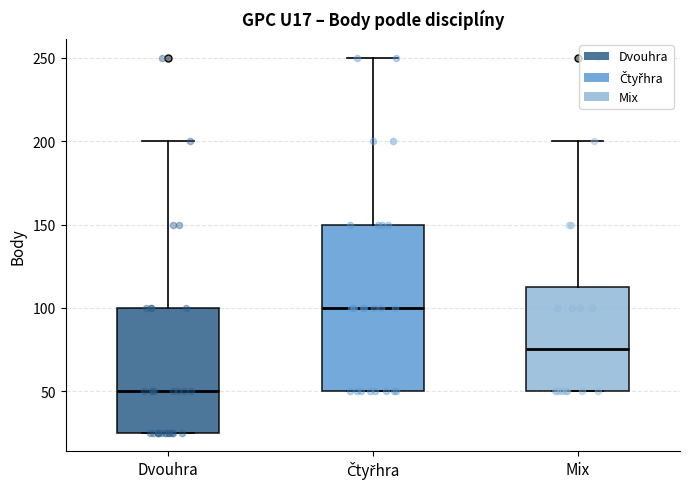

Reading left to right, read every box against the y-axis: the position of its median line, the range the box covers, and the ends of its whiskers. The values are not printed on the chart, so give them approximately, as read against the axis.

Dvouhra: median 50, box 25 to 100, whiskers 25 to 200
Čtyřhra: median 100, box 50 to 150, whiskers 50 to 250
Mix: median 75, box 50 to 115, whiskers 50 to 200